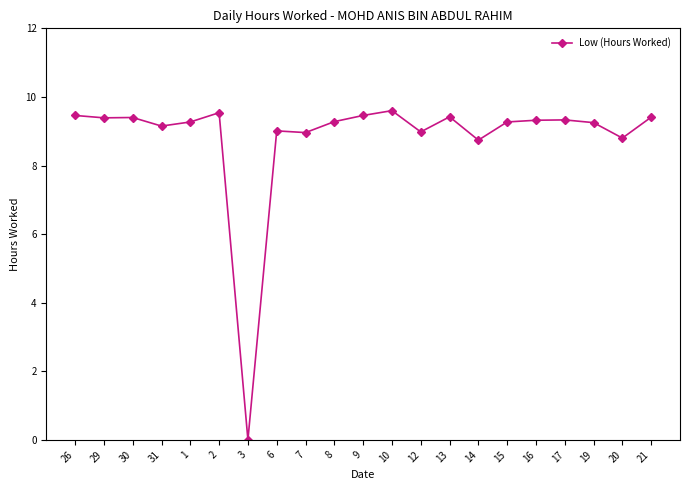

At which category does the chart reach its minimum across all series?

3